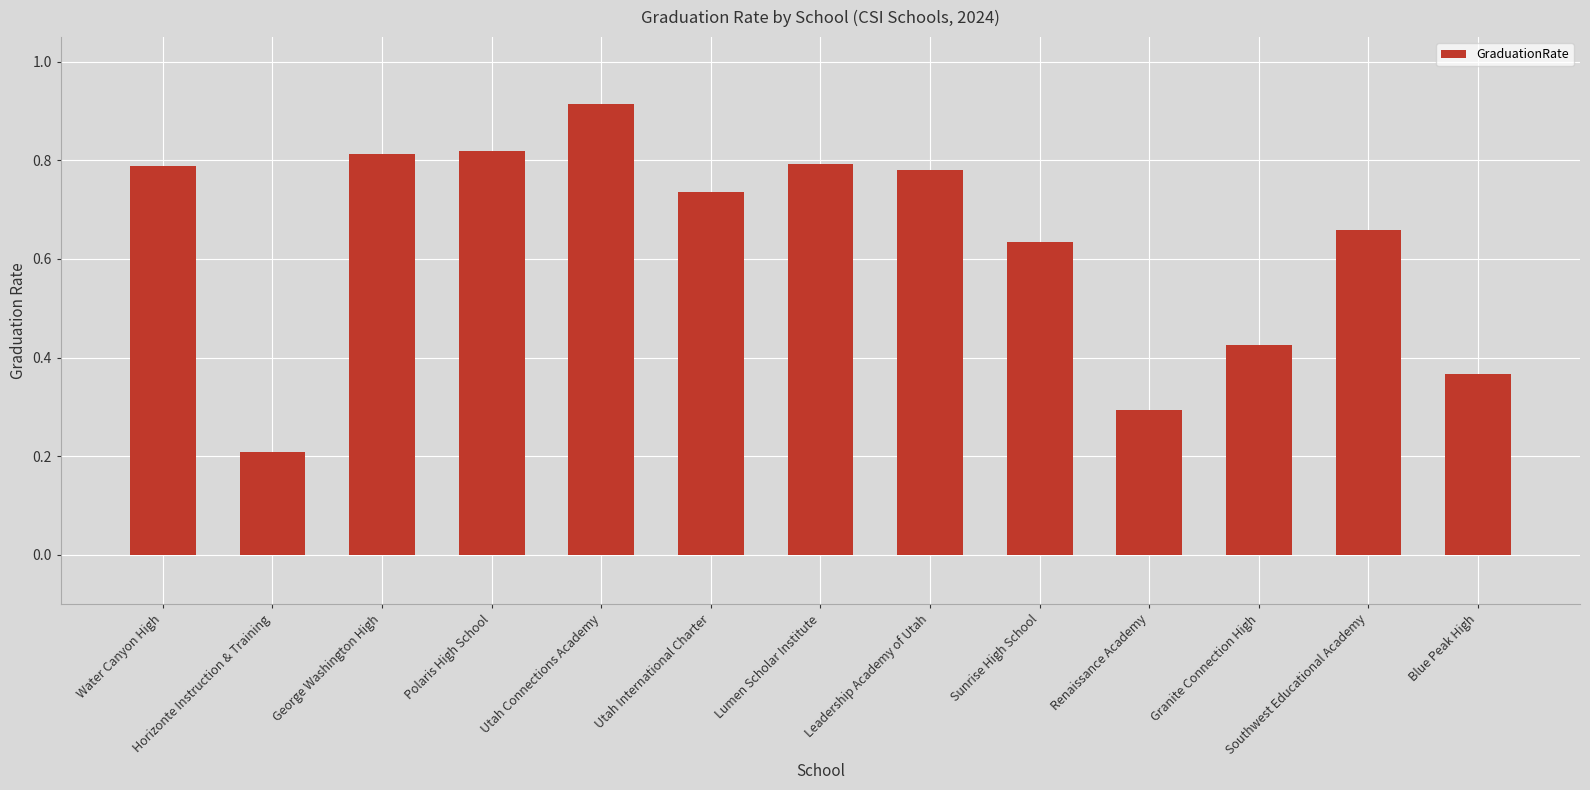

At which label is the value closest to 0?

Horizonte Instruction & Training